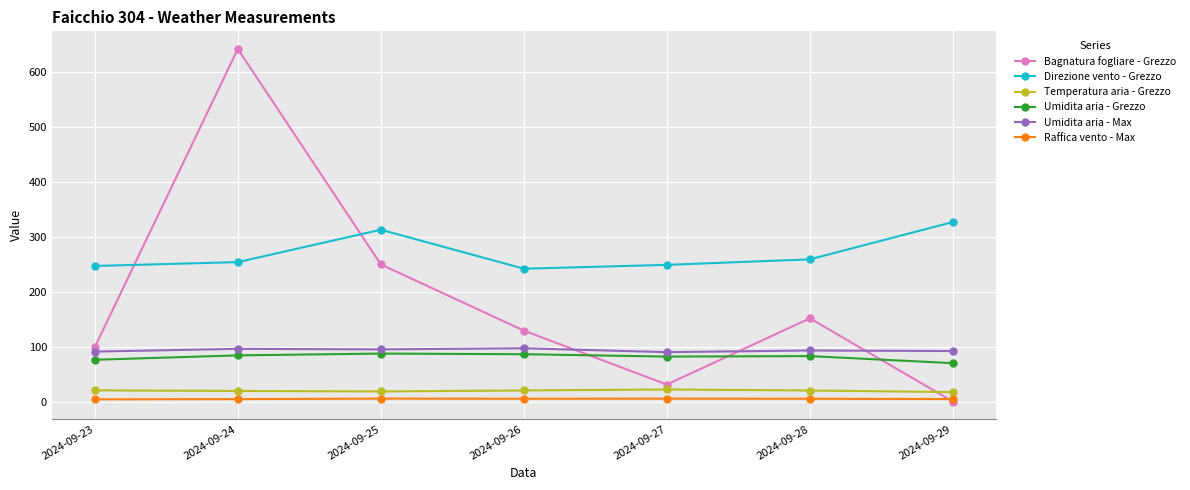

Which series changed the most between 2024-09-26 and 2024-09-29?

Bagnatura fogliare - Grezzo